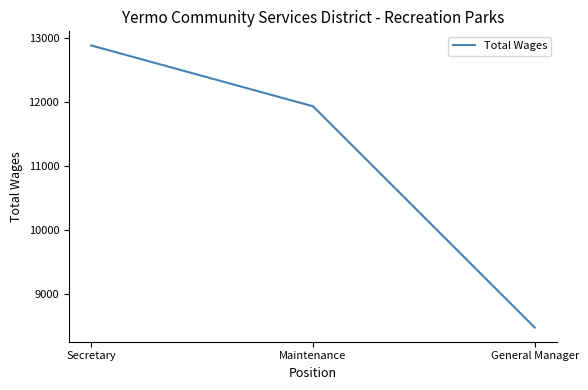

What is the difference between the maximum and minimum values?

4423